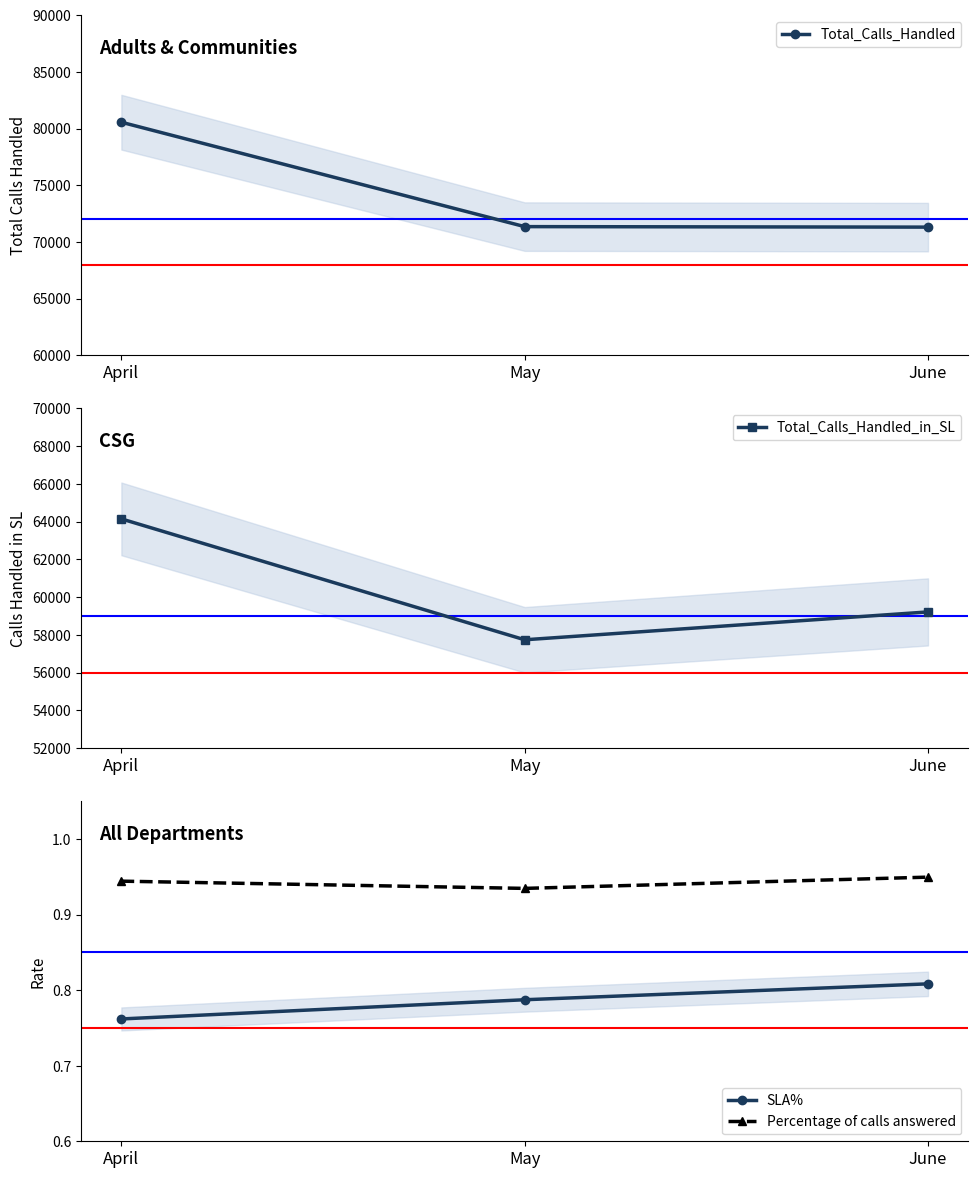

Reading left to right, list all the values displayed in this chart.

Total_Calls_Handled: 80554.0	71342.0	71298.0
Total_Calls_Handled_in_SL: 64141.0	57741.0	59216.0
SLA%: 0.8	0.8	0.8
Percentage of calls answered: 0.9	0.9	0.9